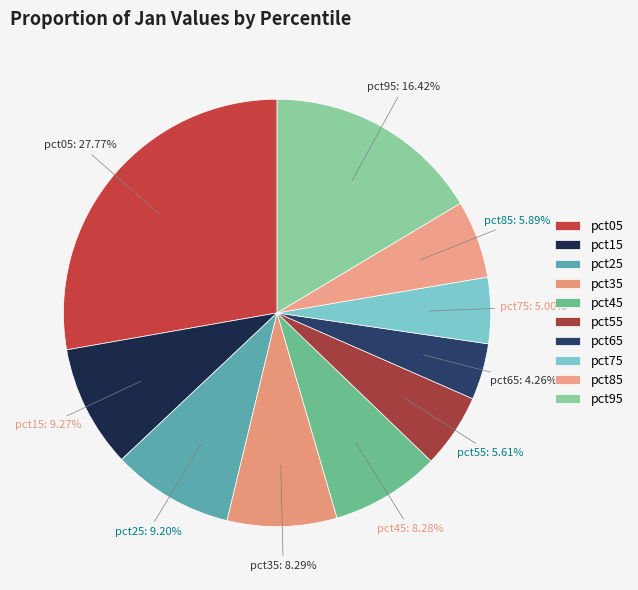

To the nearest percent, what is the difference between the largest and smallest slice percentages?

24%